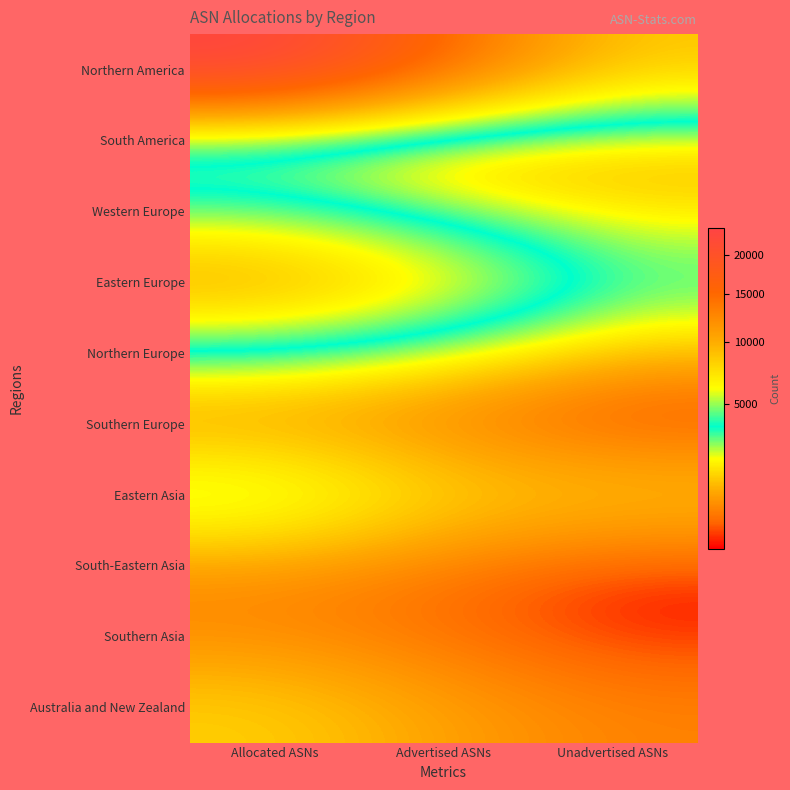

Reading left to right, what are all the values shown in this chart?

Northern America: Allocated ASNs=23717	Advertised ASNs=15139	Unadvertised ASNs=8578
South America: Allocated ASNs=1931	Advertised ASNs=883	Unadvertised ASNs=1048
Western Europe: Allocated ASNs=3953	Advertised ASNs=2367	Unadvertised ASNs=1586
Eastern Europe: Allocated ASNs=10763	Advertised ASNs=7281	Unadvertised ASNs=3482
Northern Europe: Allocated ASNs=2443	Advertised ASNs=1593	Unadvertised ASNs=850
Southern Europe: Allocated ASNs=749	Advertised ASNs=524	Unadvertised ASNs=225
Eastern Asia: Allocated ASNs=2745	Advertised ASNs=1468	Unadvertised ASNs=1277
South-Eastern Asia: Allocated ASNs=681	Advertised ASNs=453	Unadvertised ASNs=228
Southern Asia: Allocated ASNs=634	Advertised ASNs=420	Unadvertised ASNs=214
Australia and New Zealand: Allocated ASNs=1426	Advertised ASNs=860	Unadvertised ASNs=566